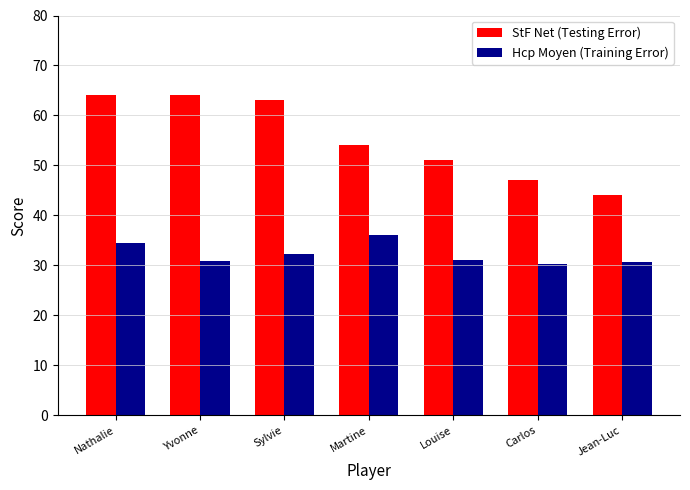

The Hcp Moyen (Training Error) series shows 9.4 at Nathalie. True or false?

False